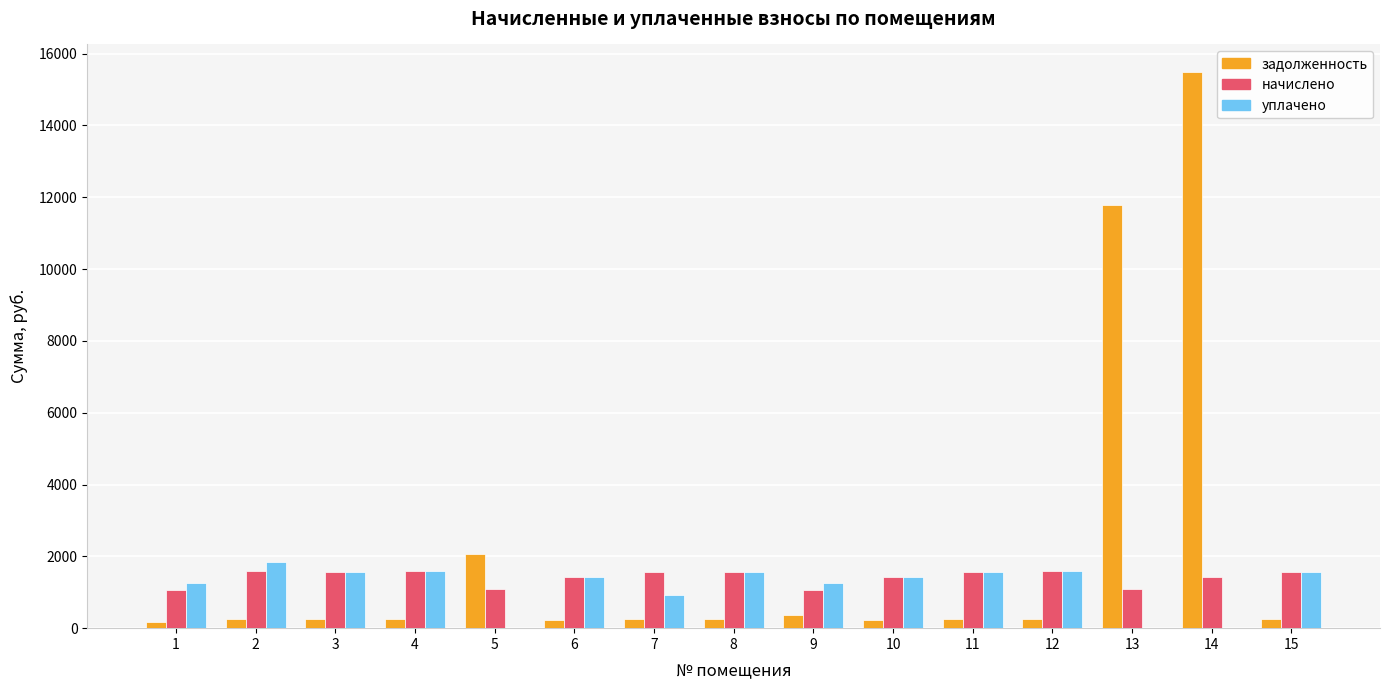

How many groups of bars are there?

15